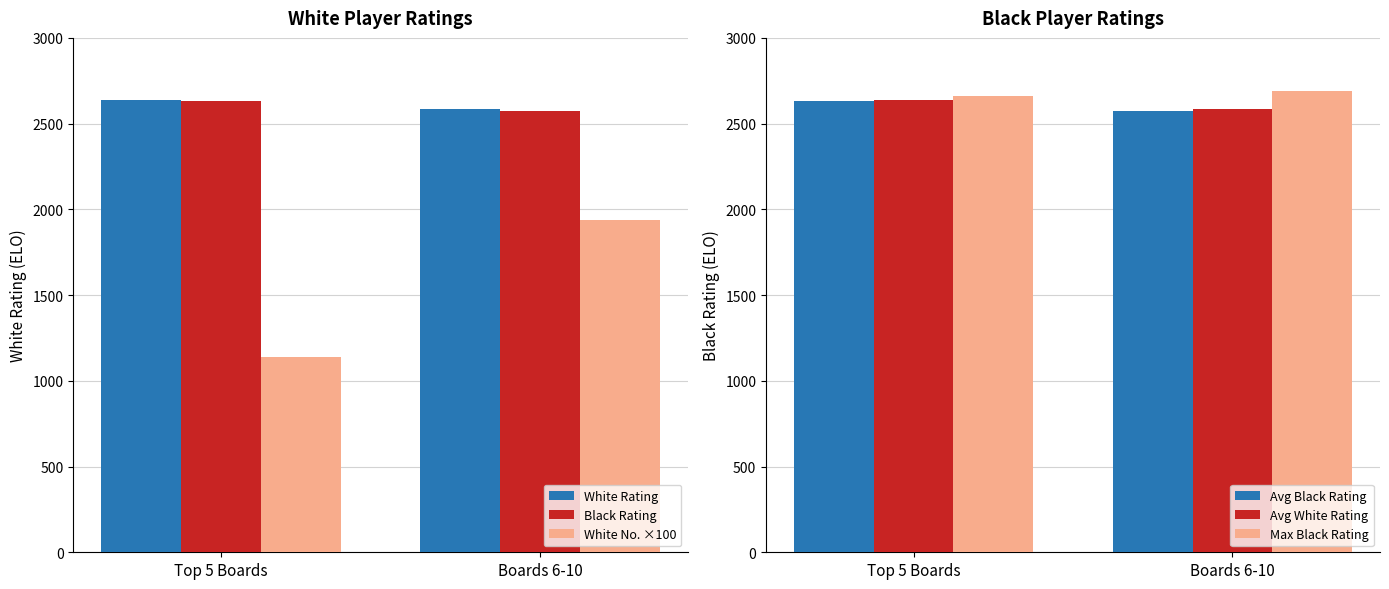

At which category does the chart reach its peak across all series?

Boards 6-10